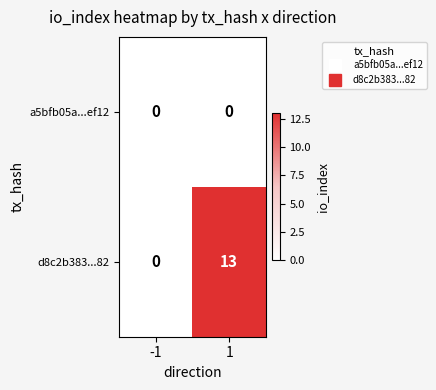

Which series has the largest range (max minus min)?

d8c2b383...82